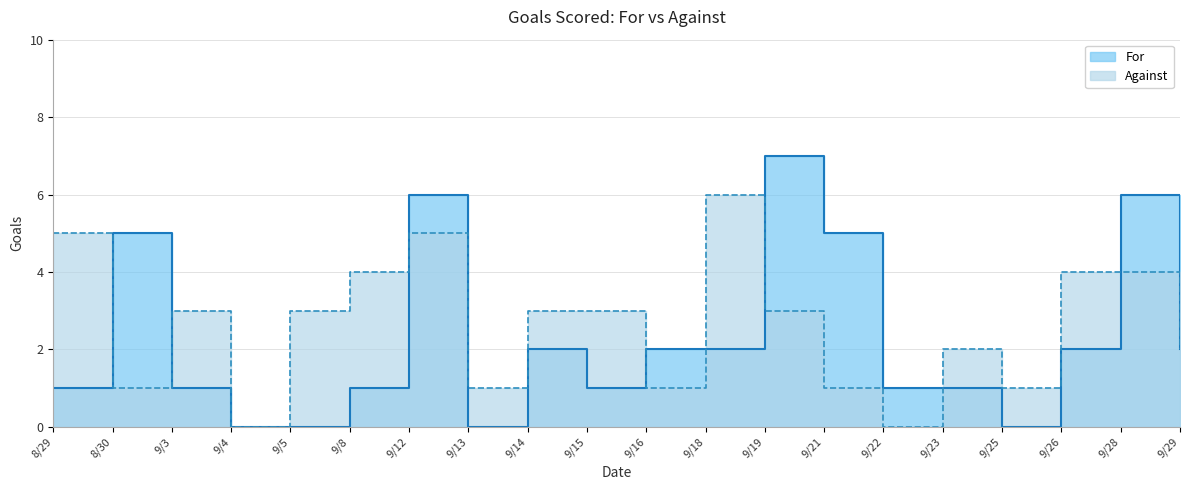

True or false: For has a value of 2 at 9/16.

True